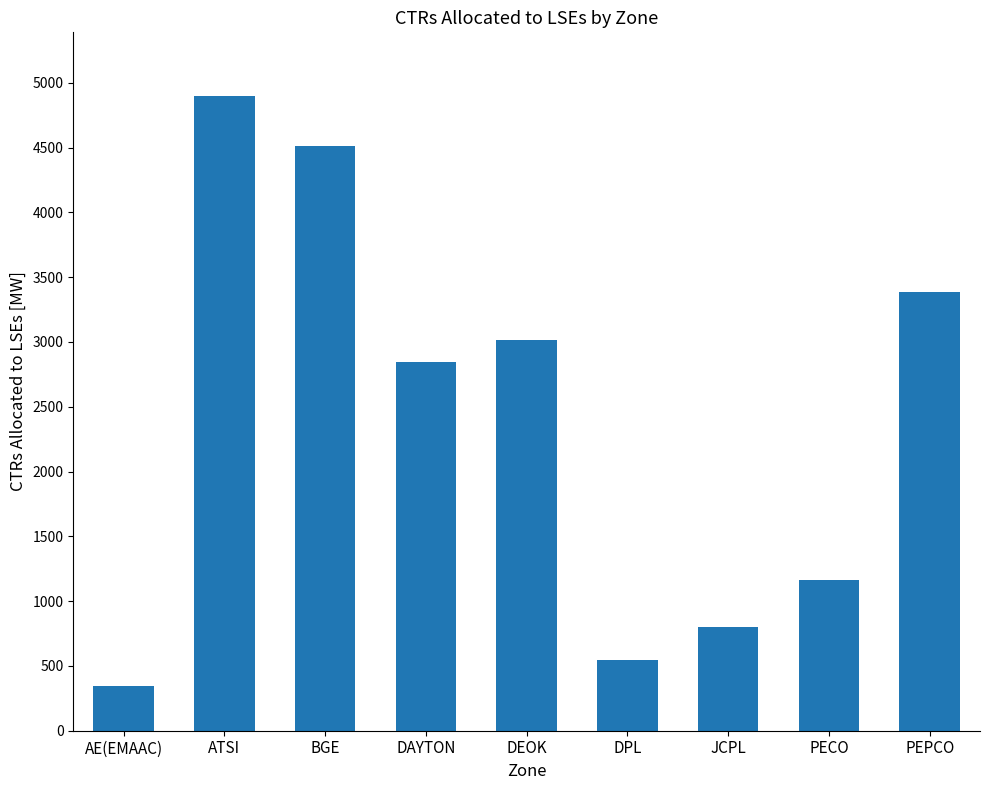

What is the label of the 9th bar from the left?

PEPCO